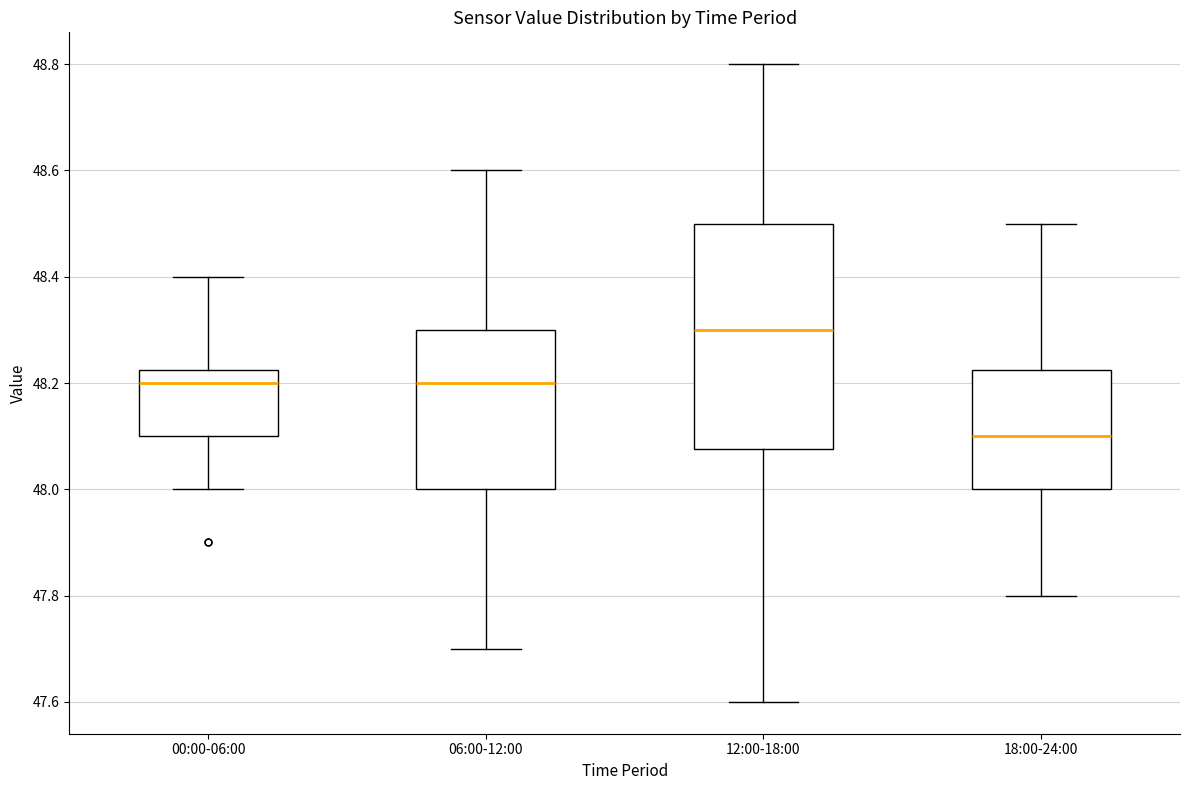

Which box is the tallest, from its lower edge to its upper edge?

12:00-18:00